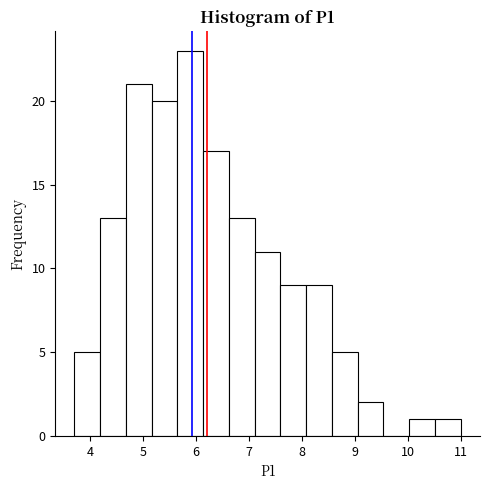

Reading left to right, transcribe this chart: for each bar, give the range it covers on the x-axis and its height. Neither the bar edges nor the heights are printed on the chart, so give them approximately, as read against the axes.

3.7 to 4.2: 5
4.2 to 4.7: 13
4.7 to 5.2: 21
5.2 to 5.6: 20
5.6 to 6.1: 23
6.1 to 6.6: 17
6.6 to 7.1: 13
7.1 to 7.6: 11
7.6 to 8.1: 9
8.1 to 8.6: 9
8.6 to 9.1: 5
9.1 to 9.5: 2
9.5 to 10.0: 0
10.0 to 10.5: 1
10.5 to 11.0: 1